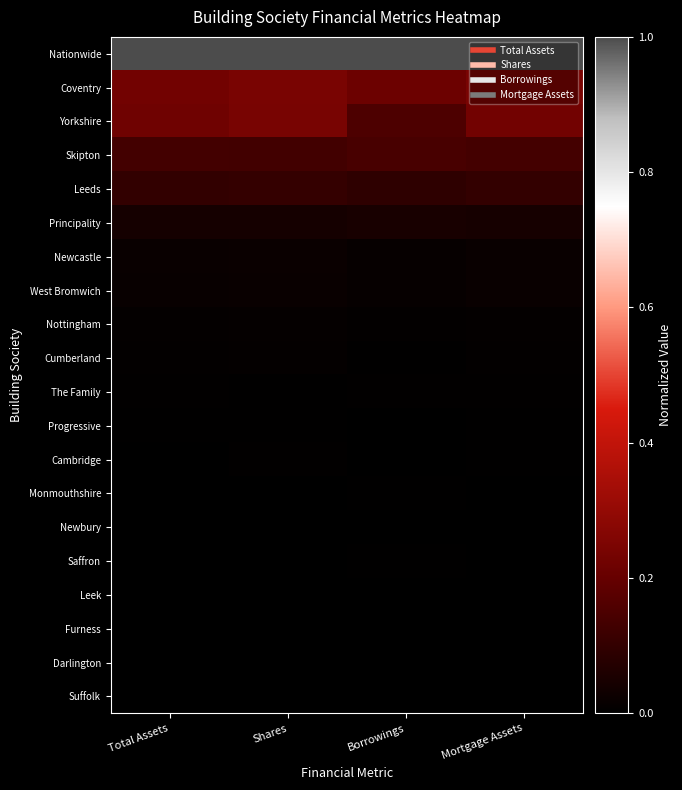

How many categories are shown in the chart?

4